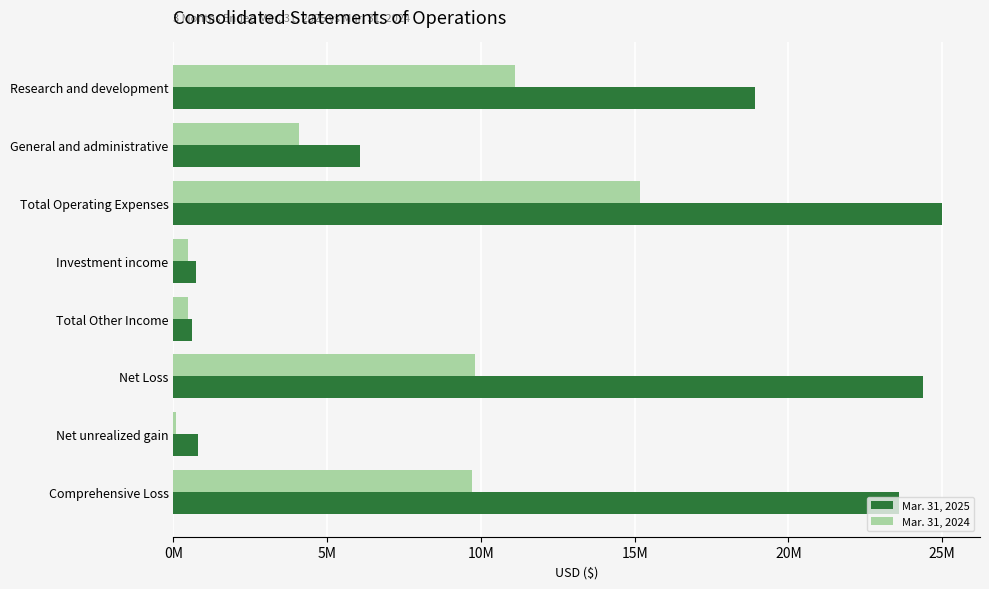

At how many categories does at least one series exceed 16399494?

4